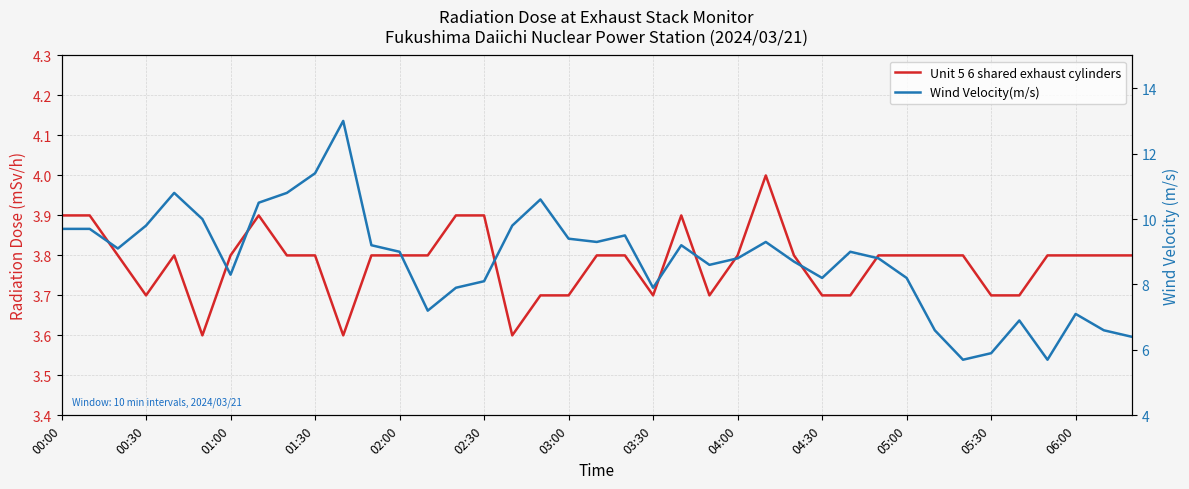

How many data points in Wind Velocity(m/s) are above 9?

18